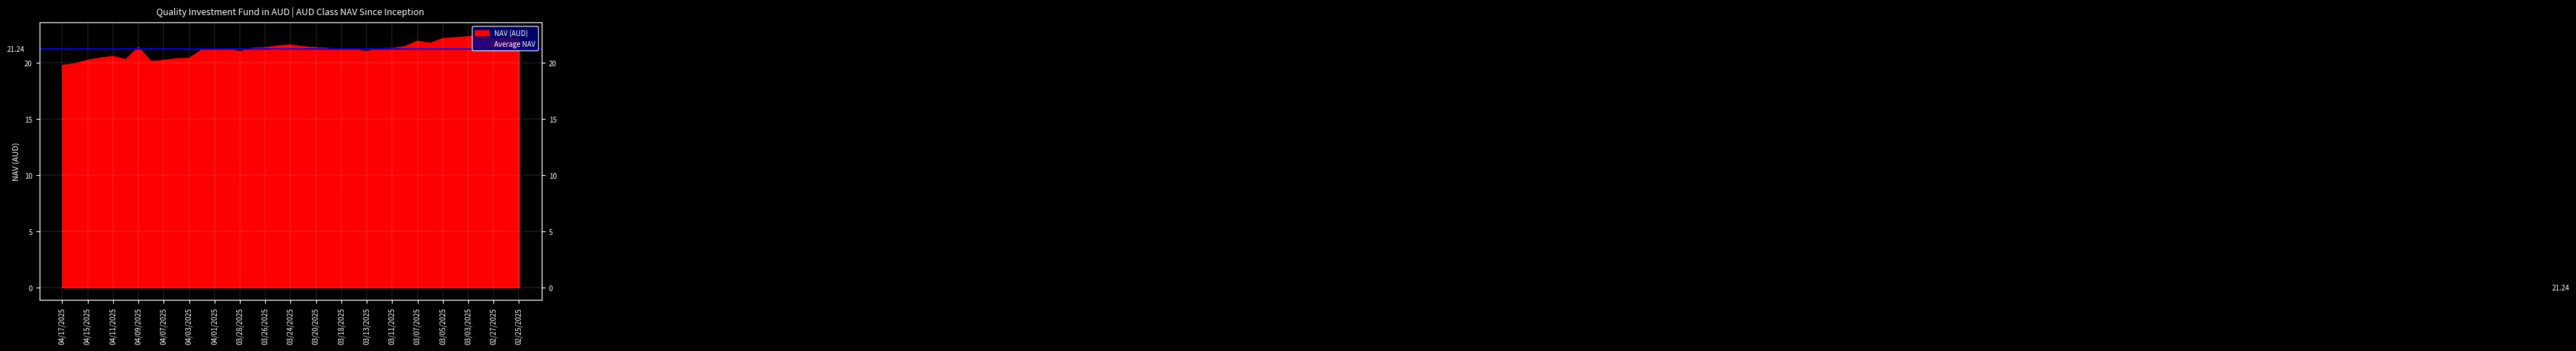

How many data points are above 21?

27